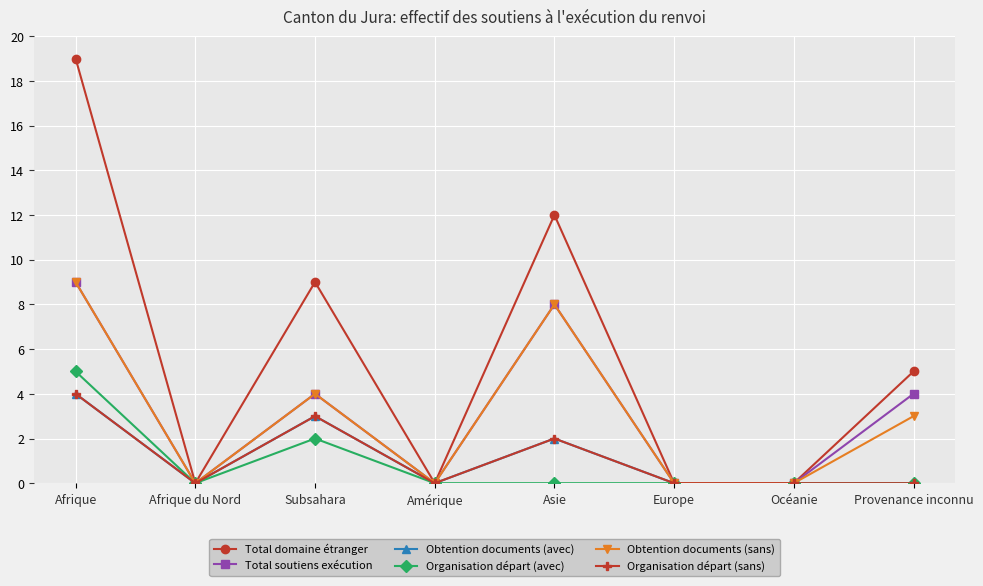

Does the chart have visible grid lines?

Yes